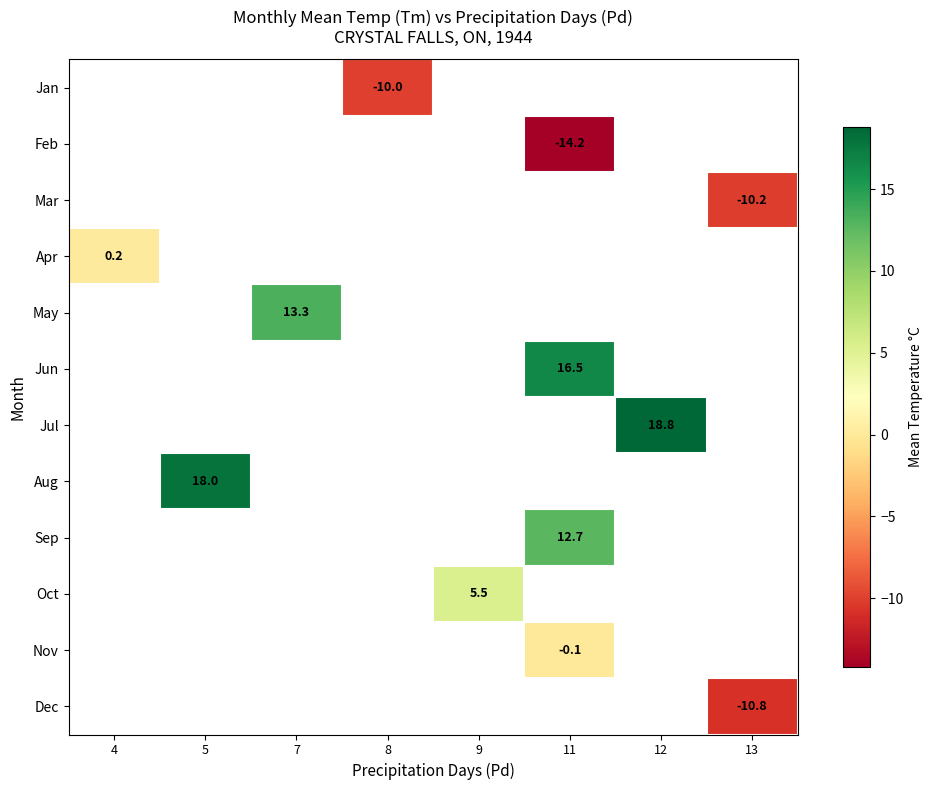

The value of Dec at 13 is -10.8. True or false?

True